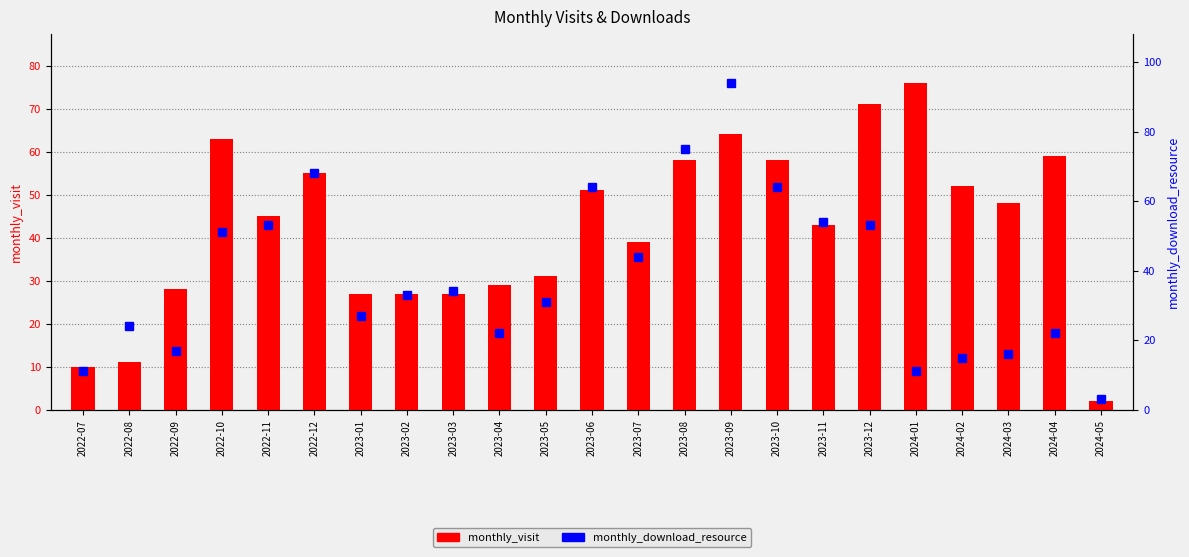

Rank the categories by monthly_visit value from lowest to highest.

2024-05, 2022-07, 2022-08, 2023-01, 2023-02, 2023-03, 2022-09, 2023-04, 2023-05, 2023-07, 2023-11, 2022-11, 2024-03, 2023-06, 2024-02, 2022-12, 2023-08, 2023-10, 2024-04, 2022-10, 2023-09, 2023-12, 2024-01